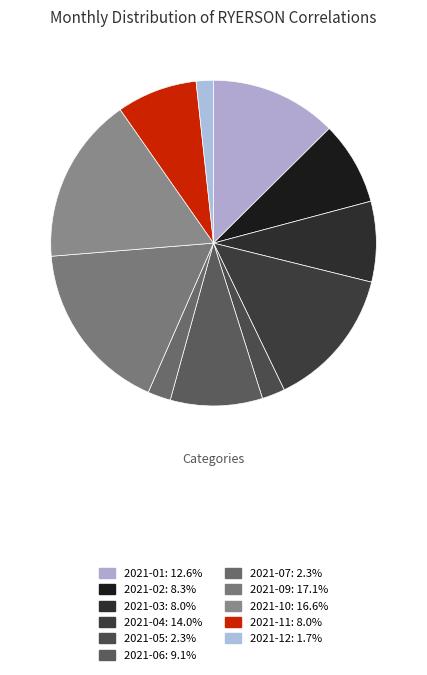

What percentage is the 2021-04 slice, to the nearest percent?

14%